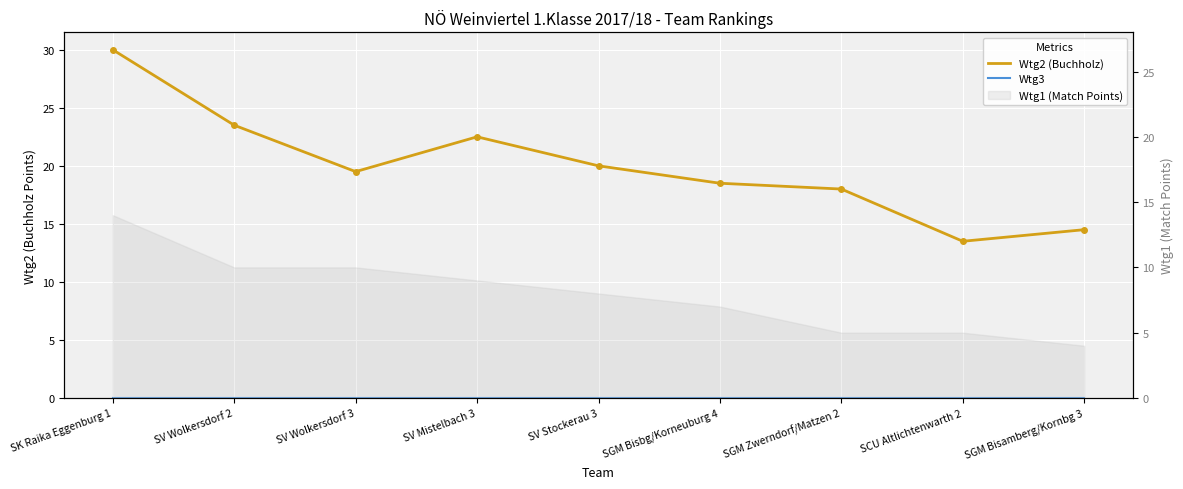

How many data points in Wtg2 (Buchholz) are less than 19?

4